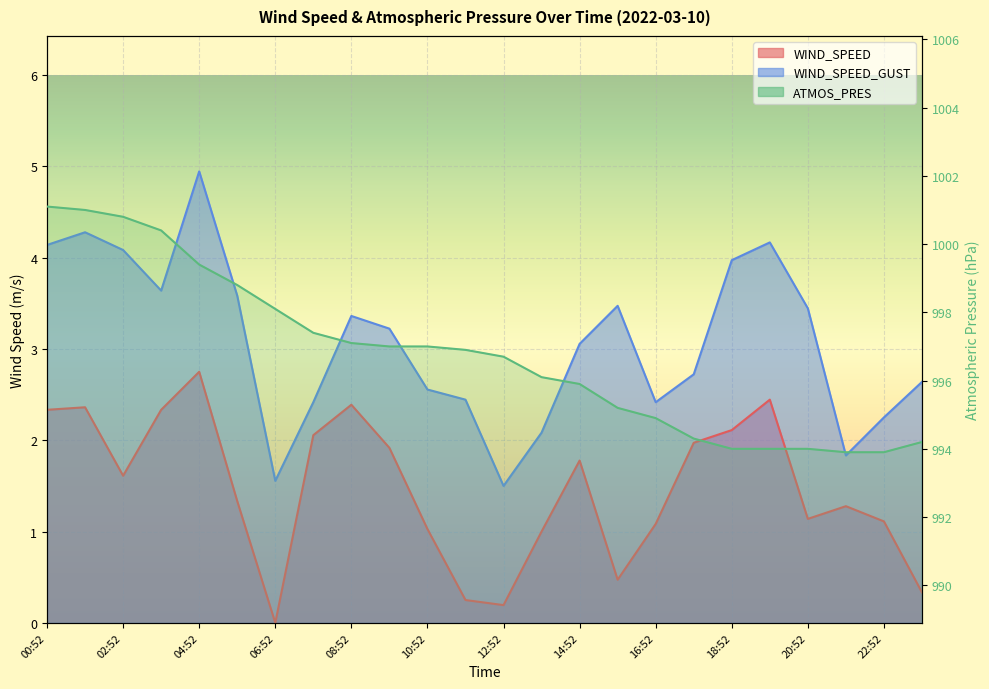

Which series has the largest range (max minus min)?

ATMOS_PRES